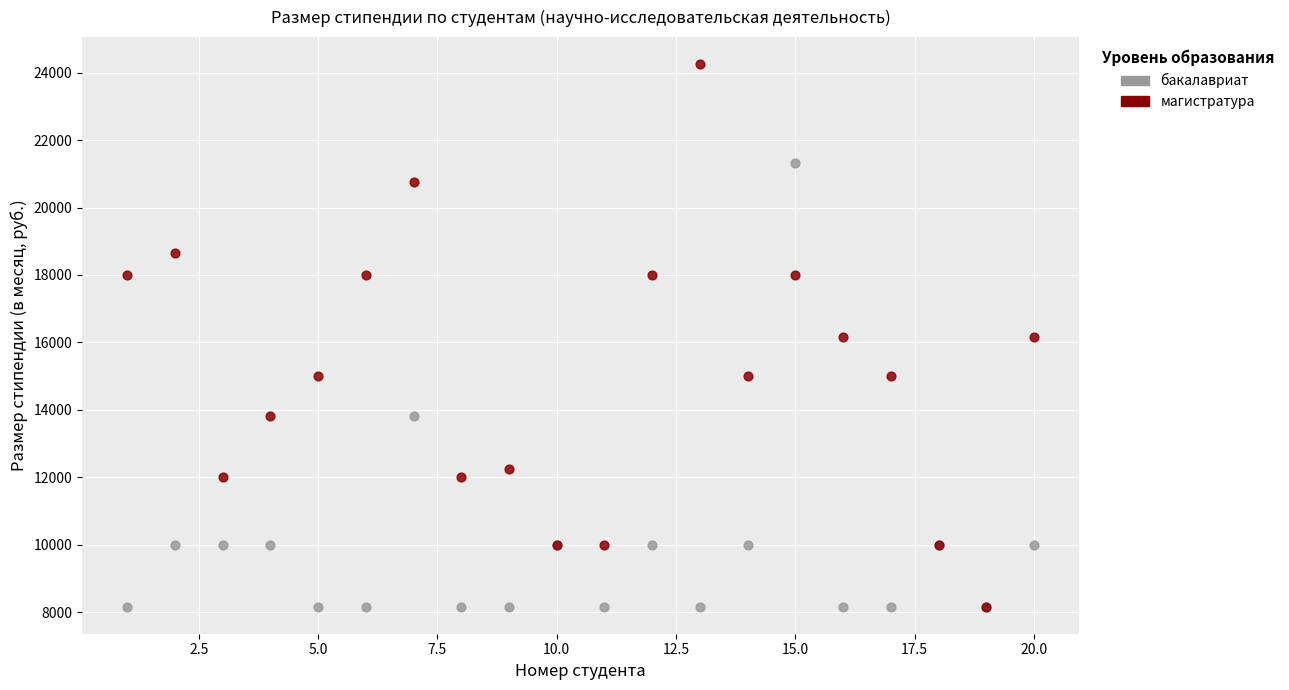

Which series has the largest Y range (max minus min)?

магистратура